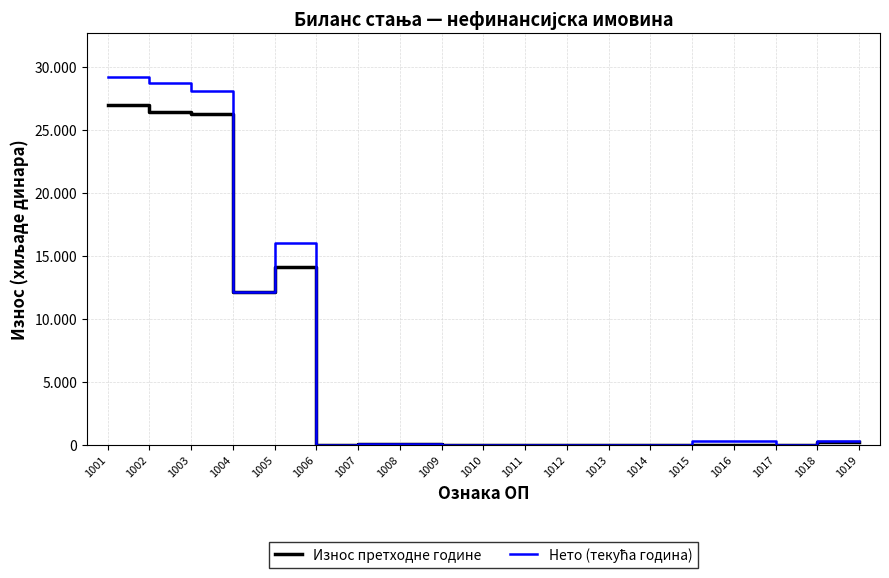

Does the chart have visible grid lines?

Yes